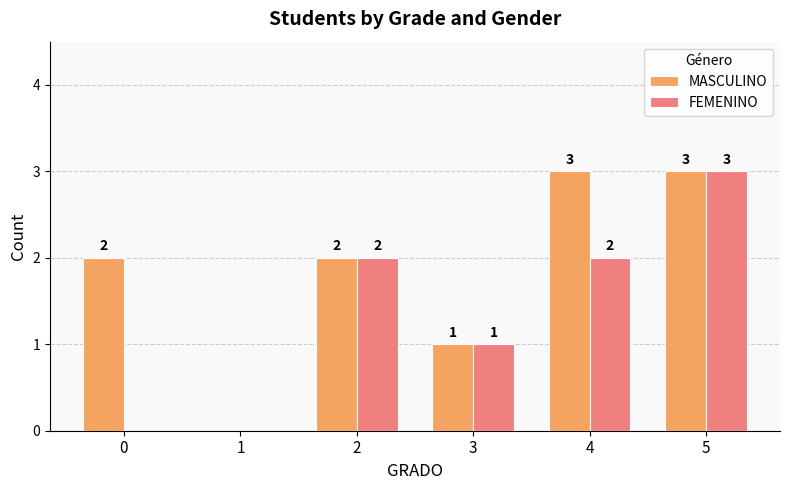

At which label is MASCULINO closest to 1?

3